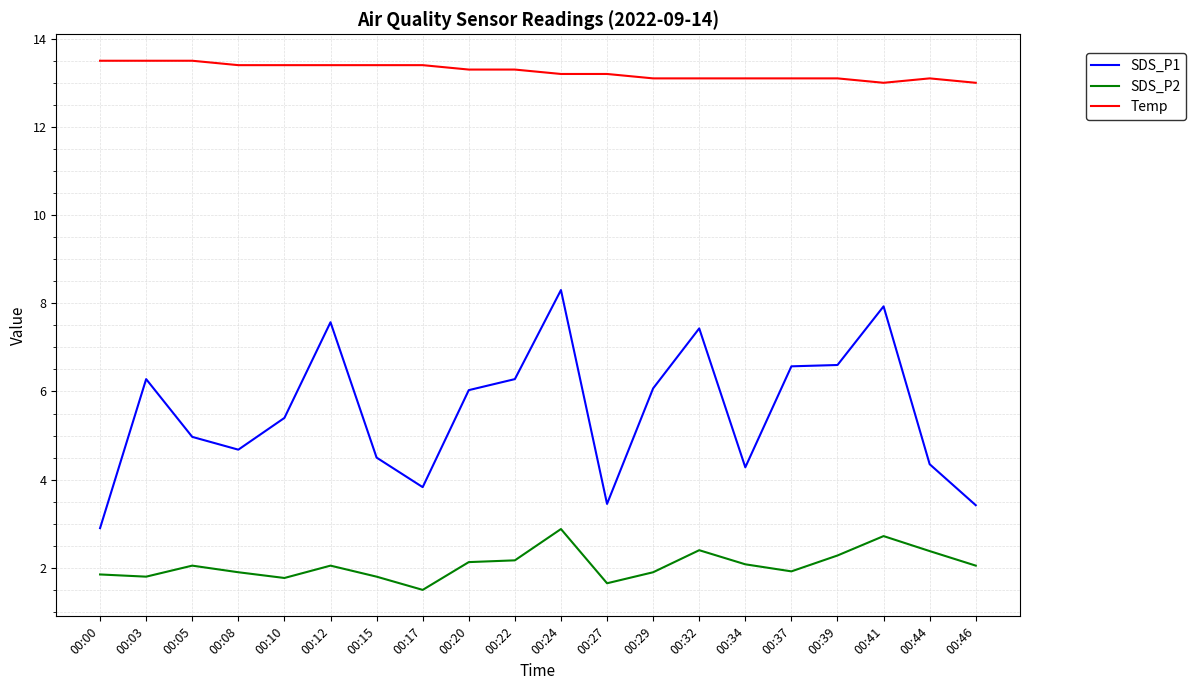

In SDS_P1, how many points are higher than both neighbors (excluding endpoints)?

5